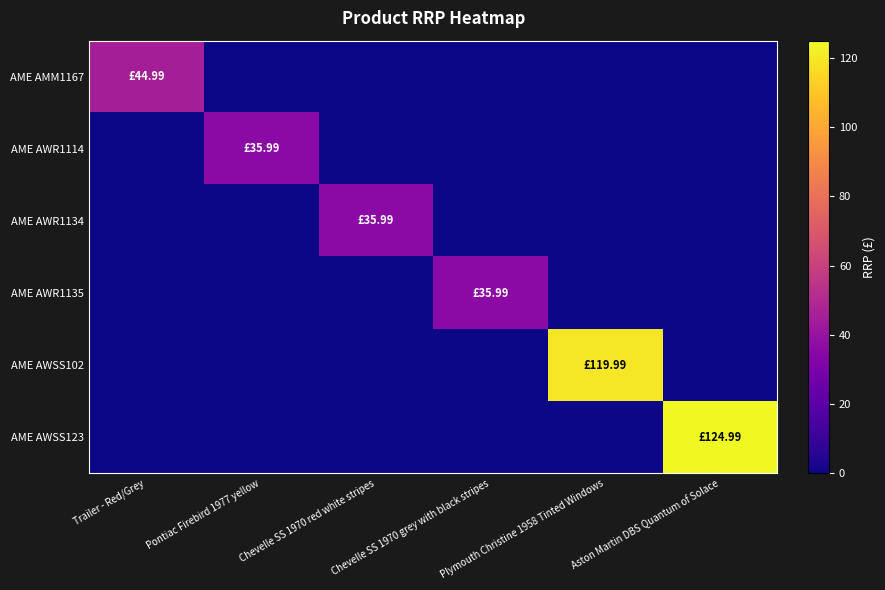

Reading left to right, transcribe all the data shown in this chart.

AME AMM1167: Trailer - Red/Grey=45.0	Pontiac Firebird 1977 yellow=0.0	Chevelle SS 1970 red white stripes=0.0	Chevelle SS 1970 grey with black stripes=0.0	Plymouth Christine 1958 Tinted Windows=0.0	Aston Martin DBS Quantum of Solace=0.0
AME AWR1114: Trailer - Red/Grey=0.0	Pontiac Firebird 1977 yellow=36.0	Chevelle SS 1970 red white stripes=0.0	Chevelle SS 1970 grey with black stripes=0.0	Plymouth Christine 1958 Tinted Windows=0.0	Aston Martin DBS Quantum of Solace=0.0
AME AWR1134: Trailer - Red/Grey=0.0	Pontiac Firebird 1977 yellow=0.0	Chevelle SS 1970 red white stripes=36.0	Chevelle SS 1970 grey with black stripes=0.0	Plymouth Christine 1958 Tinted Windows=0.0	Aston Martin DBS Quantum of Solace=0.0
AME AWR1135: Trailer - Red/Grey=0.0	Pontiac Firebird 1977 yellow=0.0	Chevelle SS 1970 red white stripes=0.0	Chevelle SS 1970 grey with black stripes=36.0	Plymouth Christine 1958 Tinted Windows=0.0	Aston Martin DBS Quantum of Solace=0.0
AME AWSS102: Trailer - Red/Grey=0.0	Pontiac Firebird 1977 yellow=0.0	Chevelle SS 1970 red white stripes=0.0	Chevelle SS 1970 grey with black stripes=0.0	Plymouth Christine 1958 Tinted Windows=120.0	Aston Martin DBS Quantum of Solace=0.0
AME AWSS123: Trailer - Red/Grey=0.0	Pontiac Firebird 1977 yellow=0.0	Chevelle SS 1970 red white stripes=0.0	Chevelle SS 1970 grey with black stripes=0.0	Plymouth Christine 1958 Tinted Windows=0.0	Aston Martin DBS Quantum of Solace=125.0